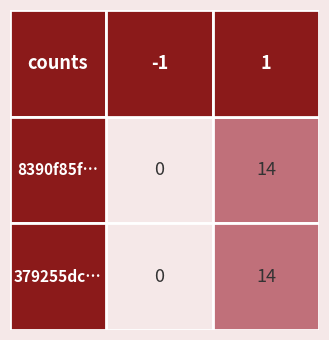

List the labels in order of 379255dc… value, largest first.

direction_1, direction_-1